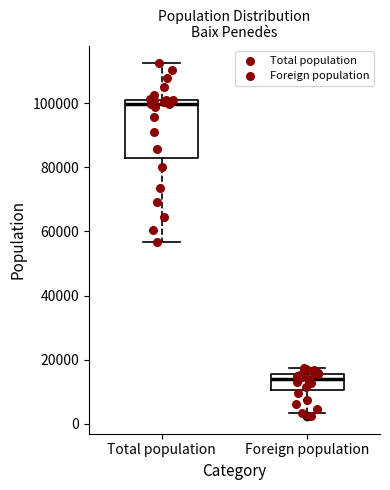

Which box is the tallest, from its lower edge to its upper edge?

Total population